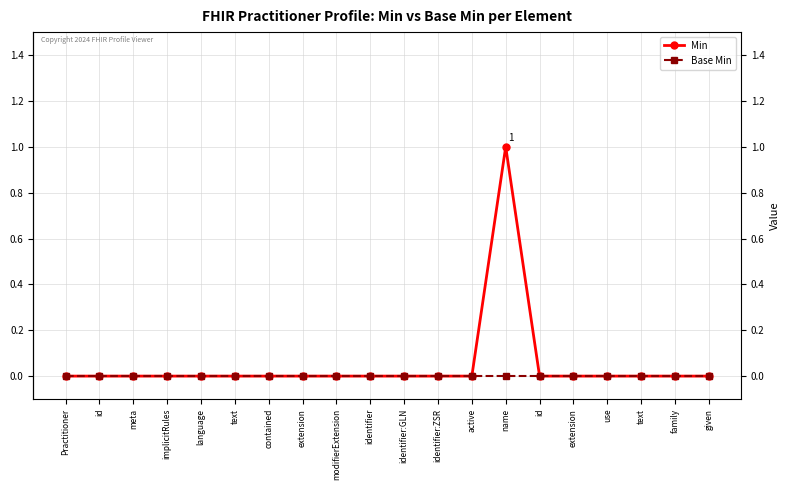

True or false: Base Min and Min intersect in this chart.

False